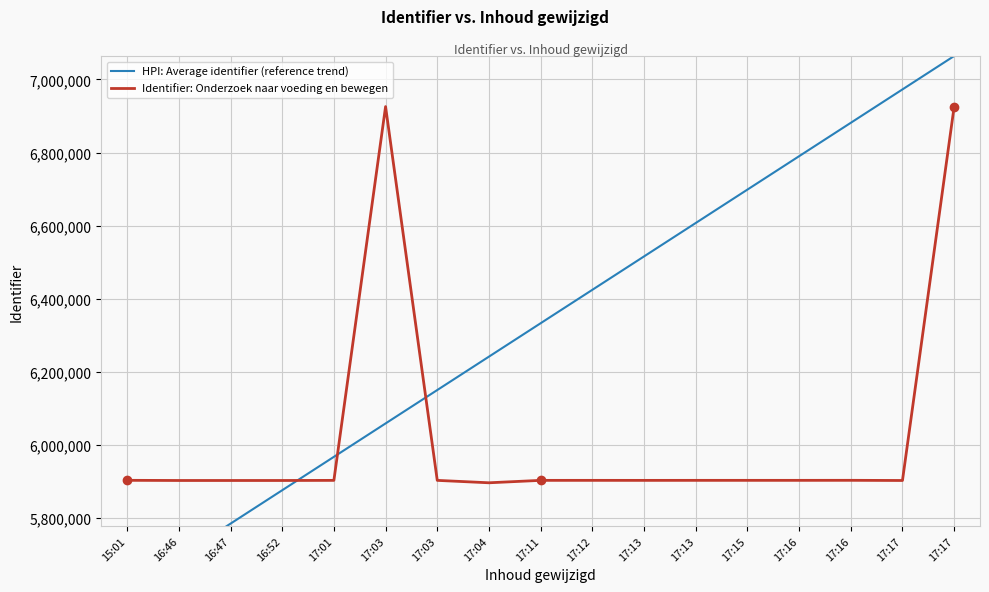

What is the difference between the highest and lowest values at 17:11?

430216.4